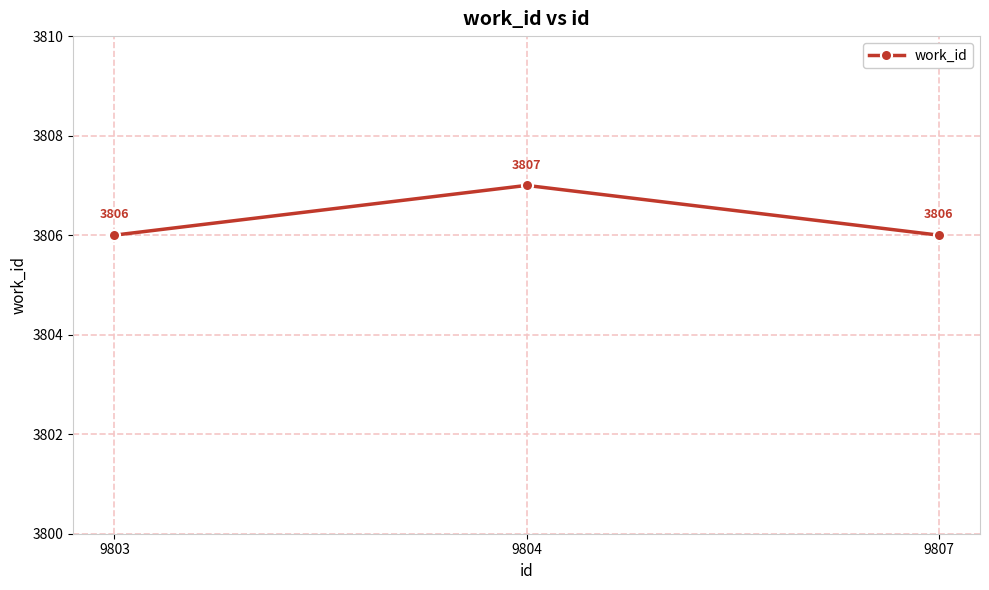

Which has a higher value, 9804 or 9807?

9804